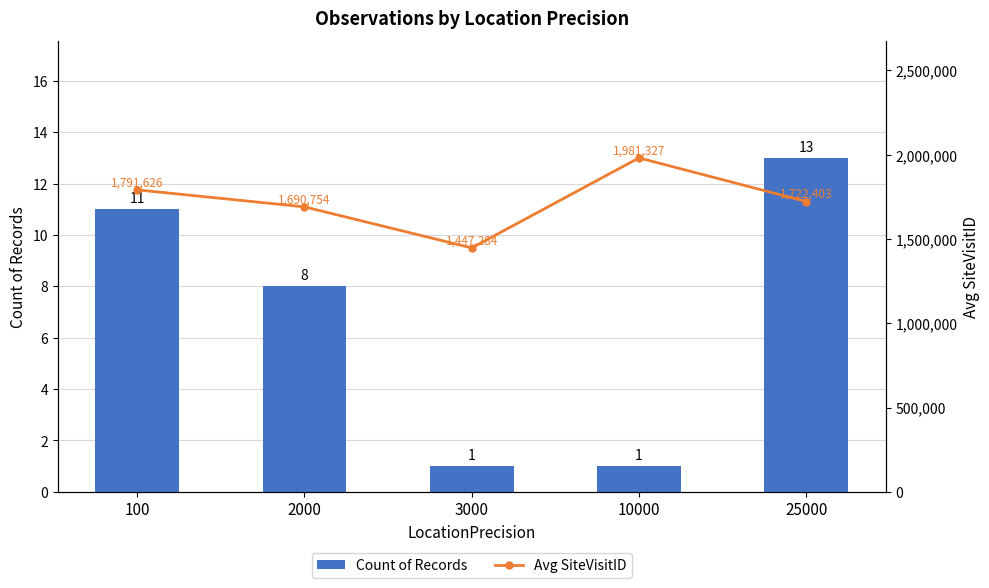

What is the value of the Count of Records bar at the 5th from the left?

13